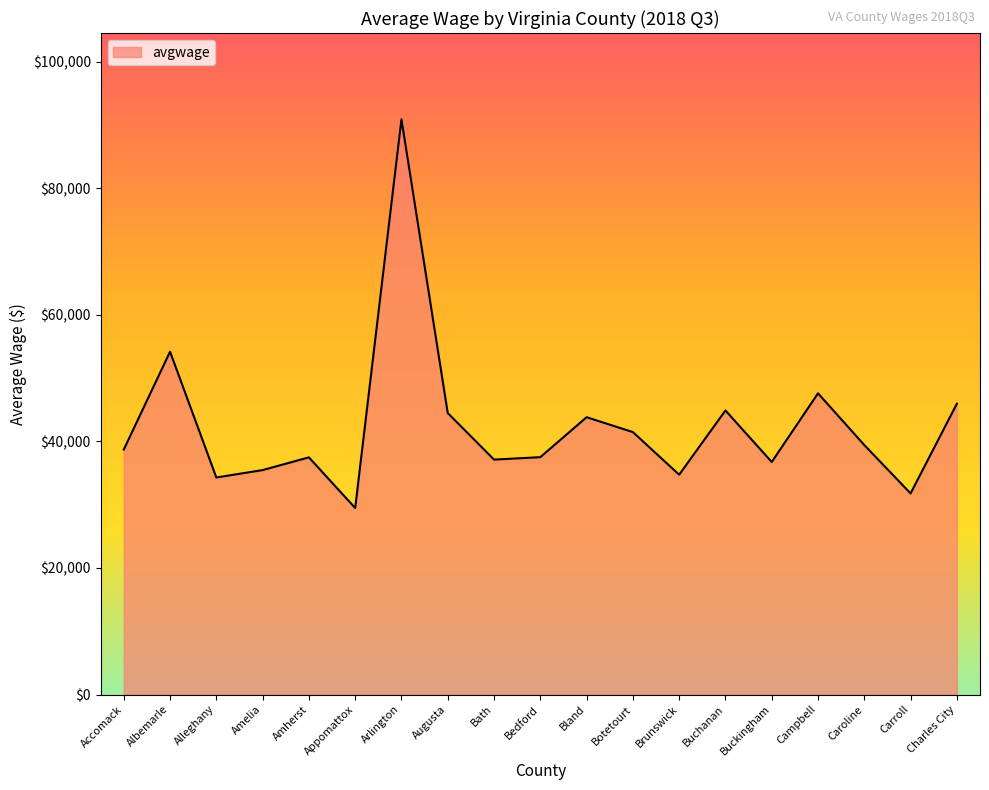

Which category has the highest value across all series?

Arlington